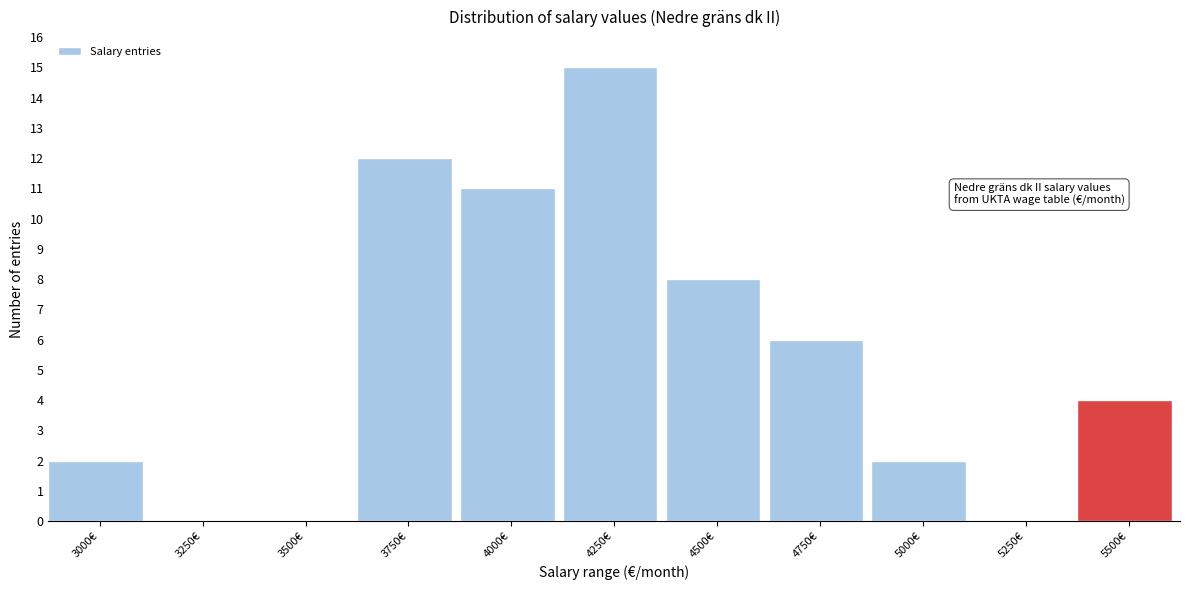

Reading left to right, what are all the values shown in this chart?

3000€=2	3250€=0	3500€=0	3750€=12	4000€=11	4250€=15	4500€=8	4750€=6	5000€=2	5250€=0	5500€=4